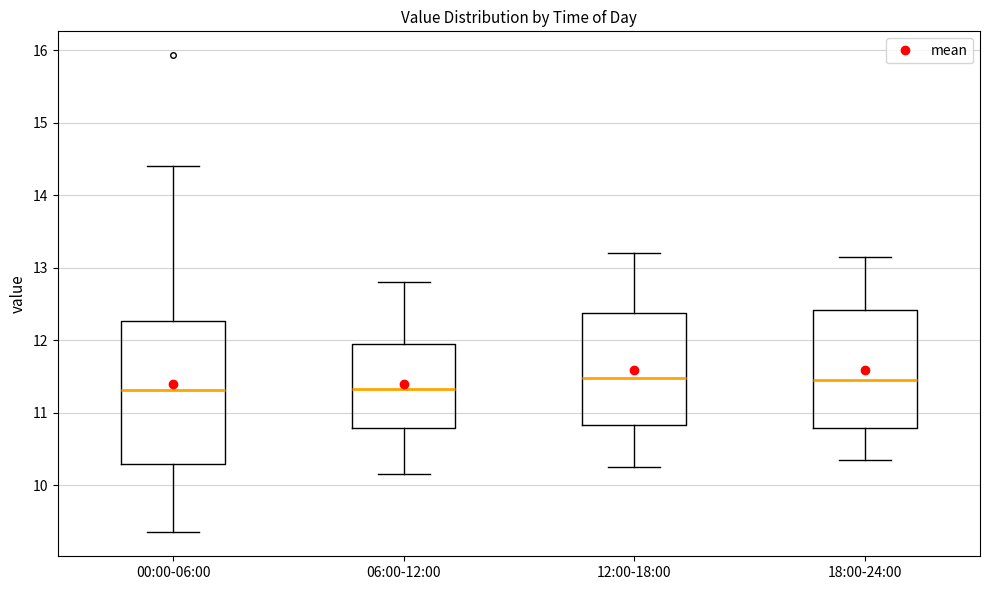

Which box is the tallest, from its lower edge to its upper edge?

00:00-06:00